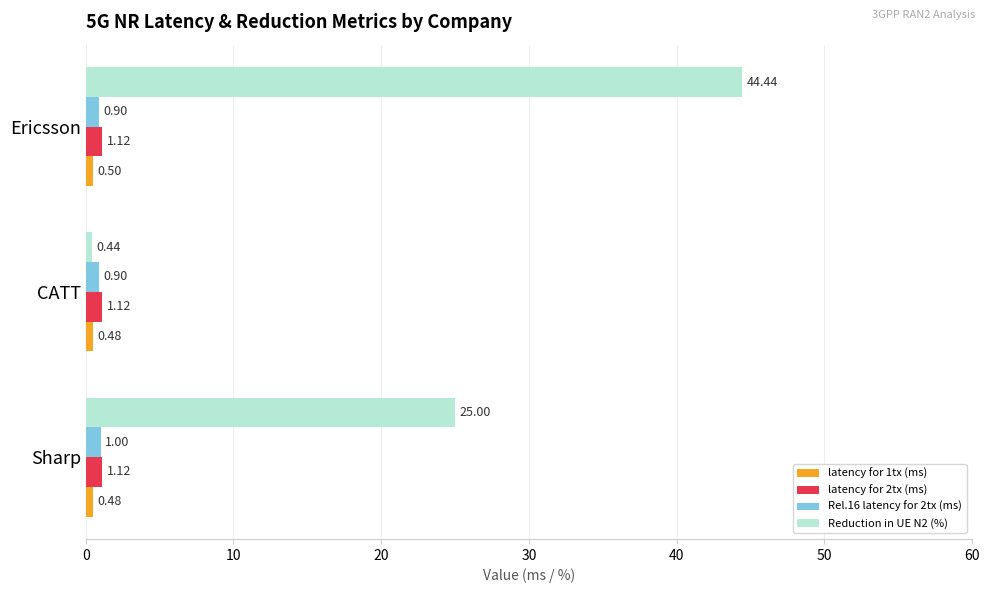

Which series has the largest total across all categories?

Reduction in UE N2 (%)